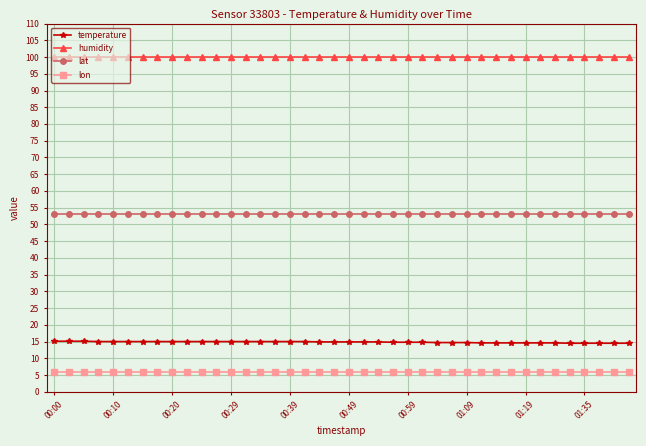

What is the maximum value shown in the chart?

99.9